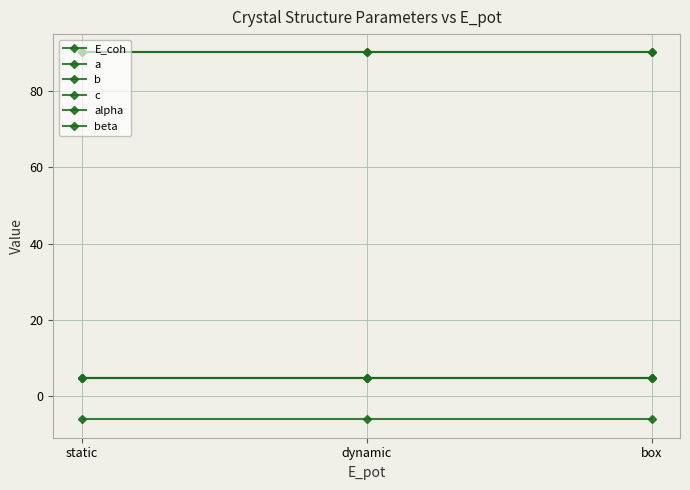

At dynamic, list the series in order from largest to smallest.

alpha, beta, a, b, c, E_coh